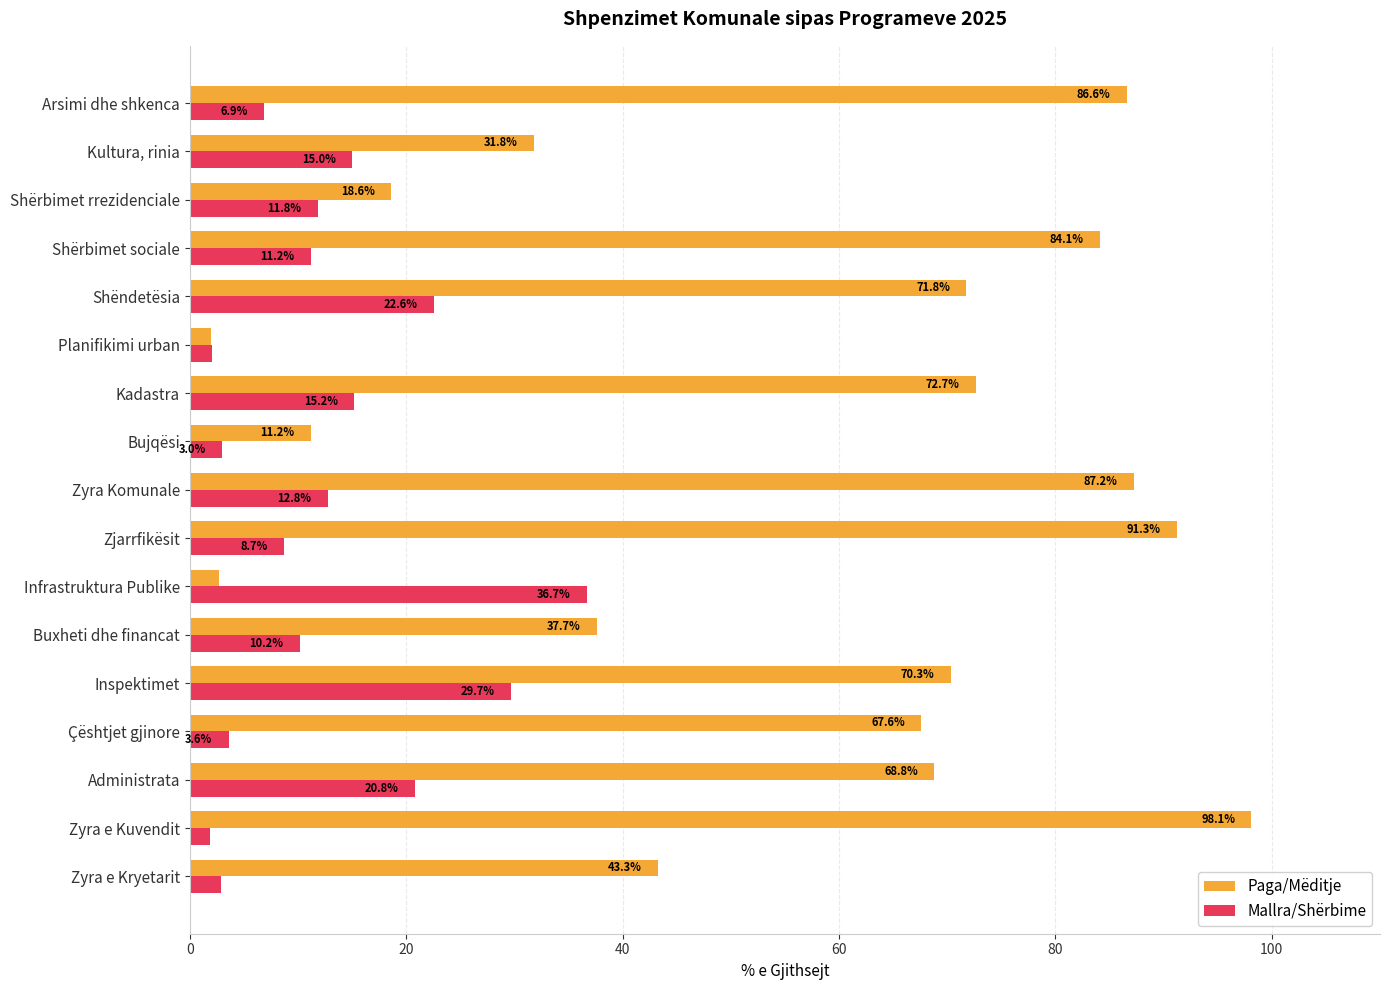

At Zjarrfikësit, list the series in order from smallest to largest.

Mallra/Shërbime, Paga/Mëditje